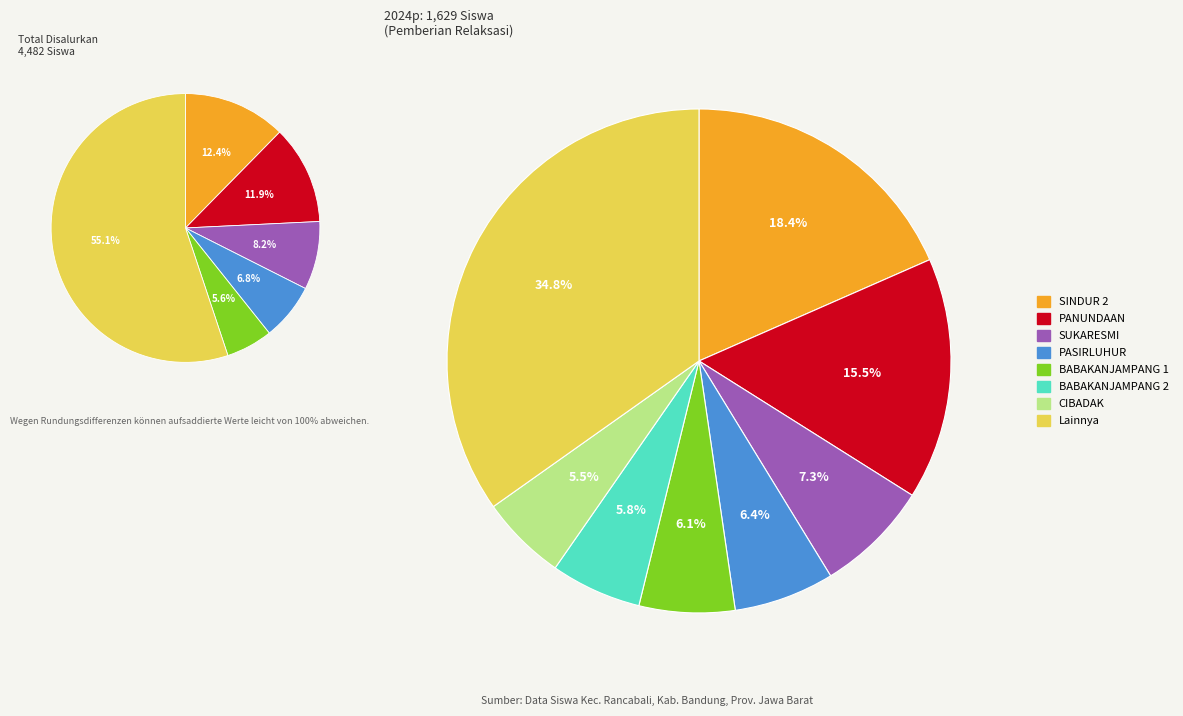

True or false: SDN INDRAGIRI 2 accounts for 12% of the total.

False